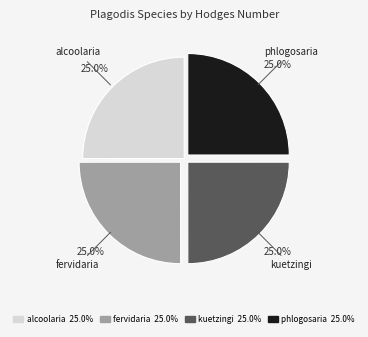

How many slices are in this pie chart?

4